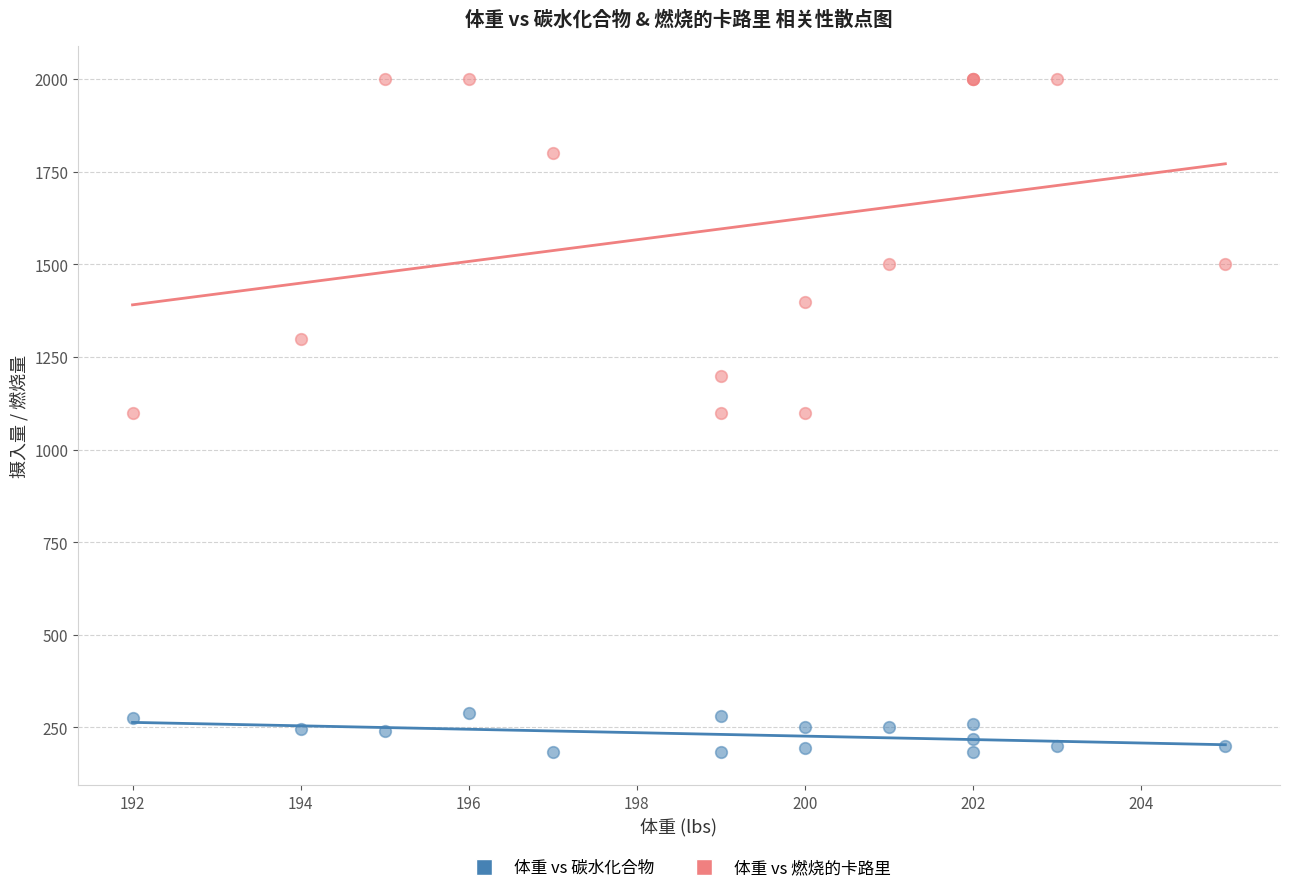

Which series contains the lowest Y value?

体重 vs 碳水化合物